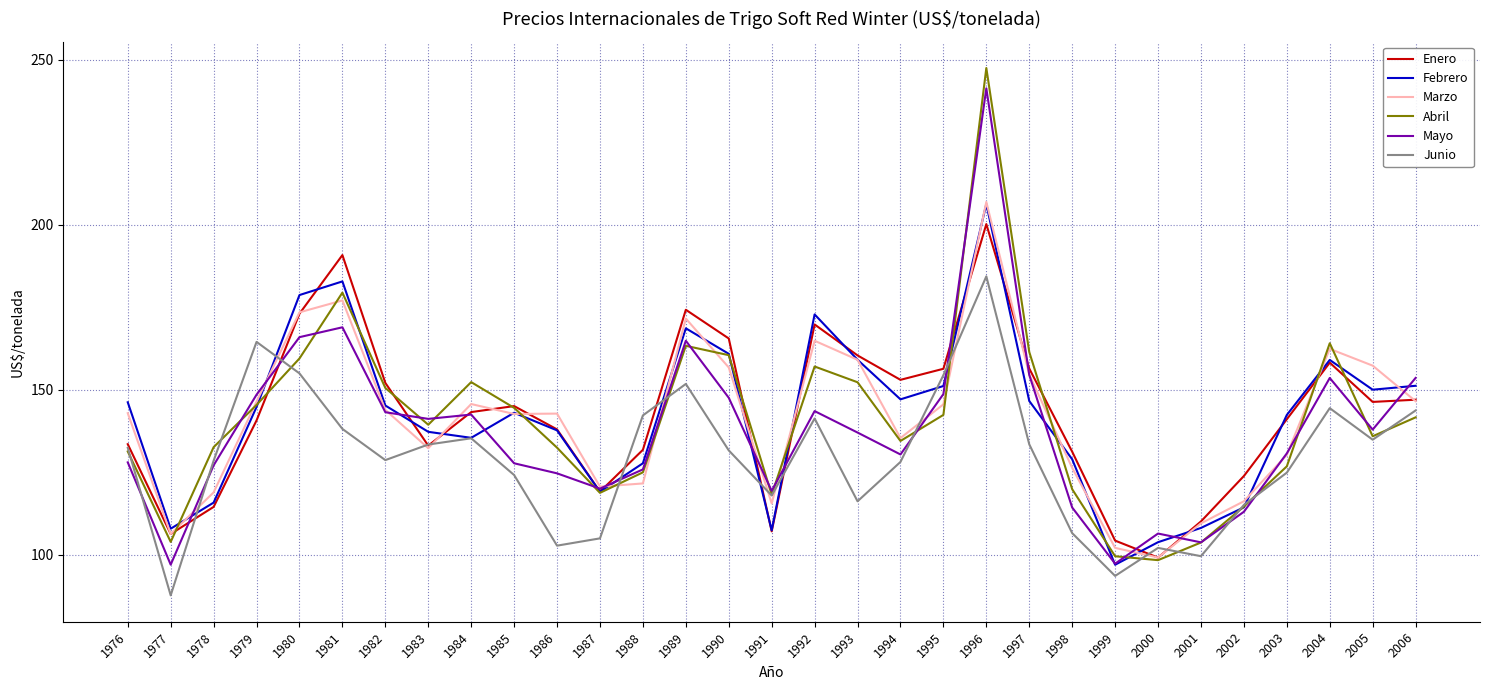

At which category is the sum across all series the highest?

1996